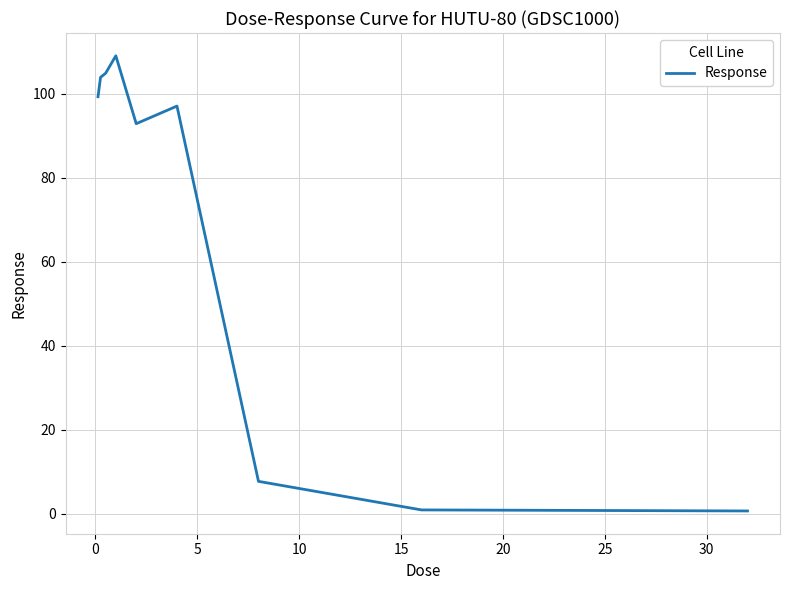

Count the number of data series in this chart.

1